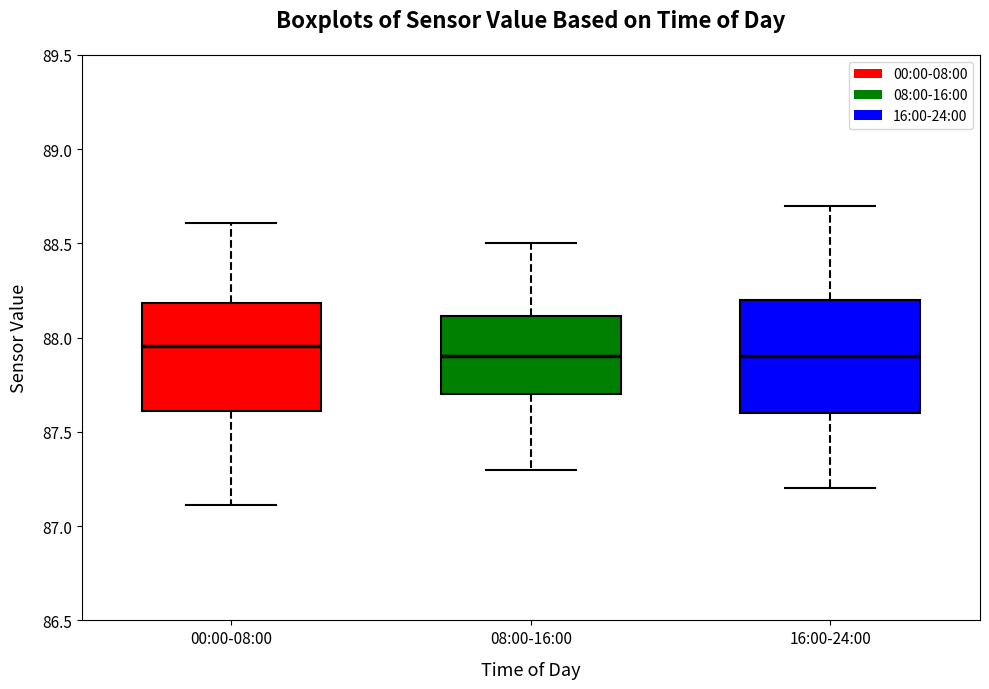

Where is the upper edge of the box for 00:00-08:00 on the y-axis? The values are not printed on the chart, so give them approximately, as read against the axis.

88.20